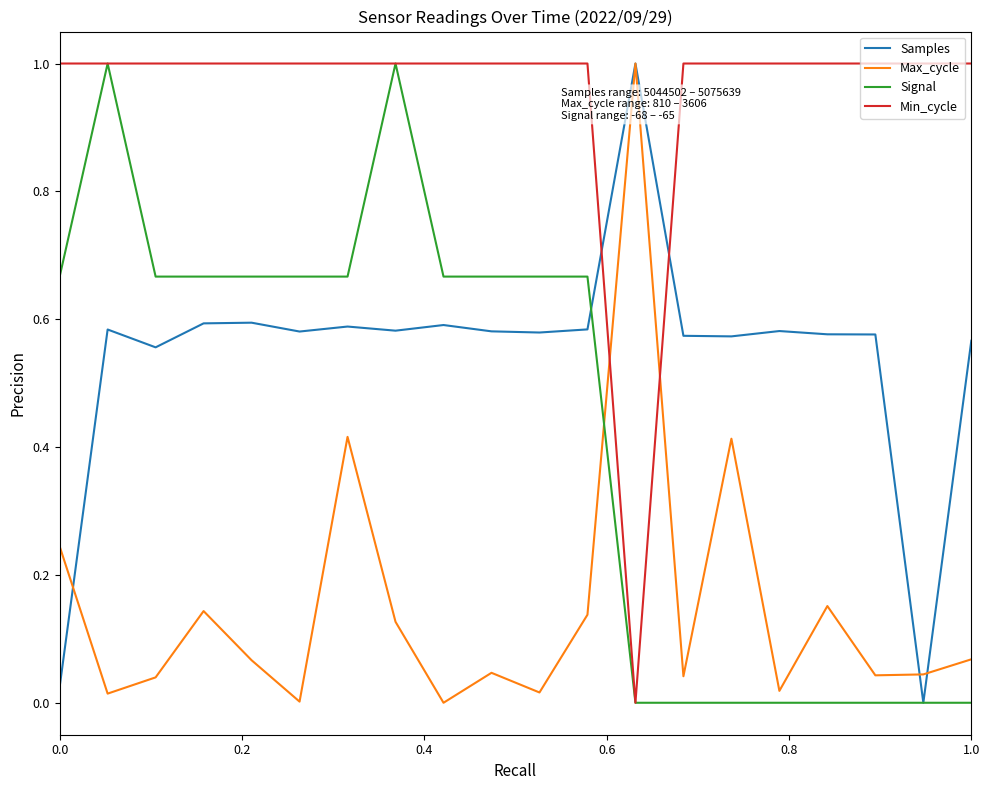

In Min_cycle, how many points are lower than both neighbors (excluding endpoints)?

1